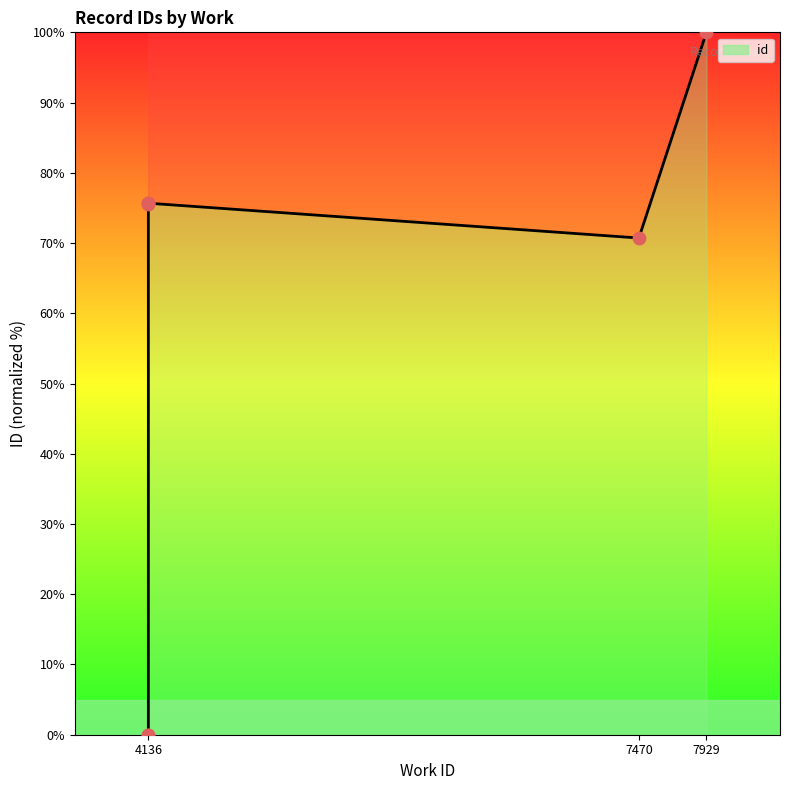

Between 7929 and 4136, which is larger?

7929